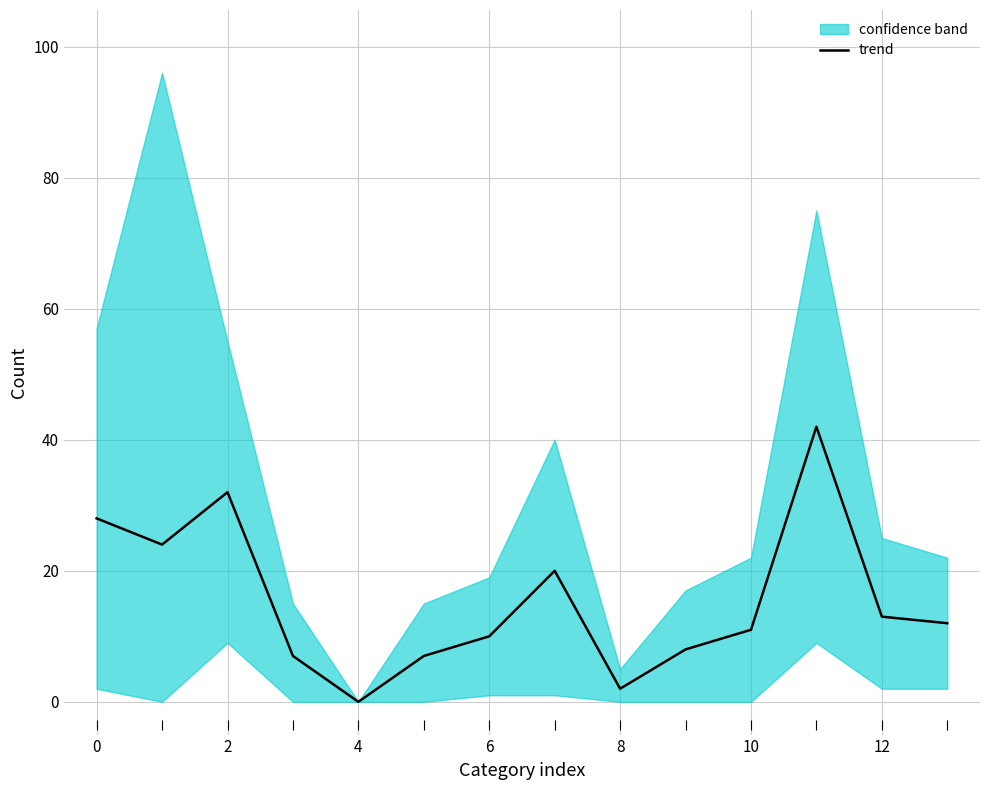

Which has a higher value, 11 or 10?

11